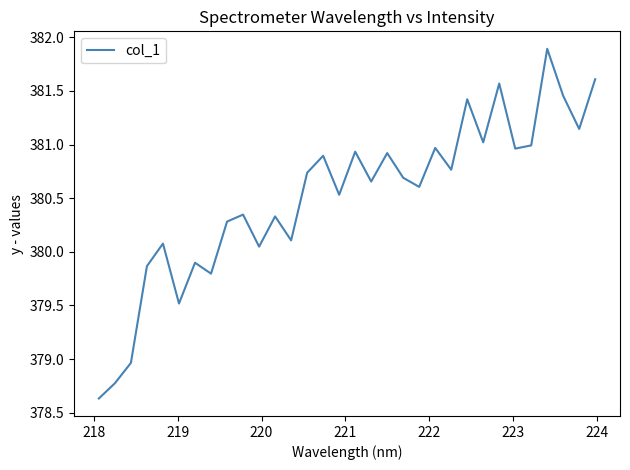

What is the greatest value displayed?

381.9